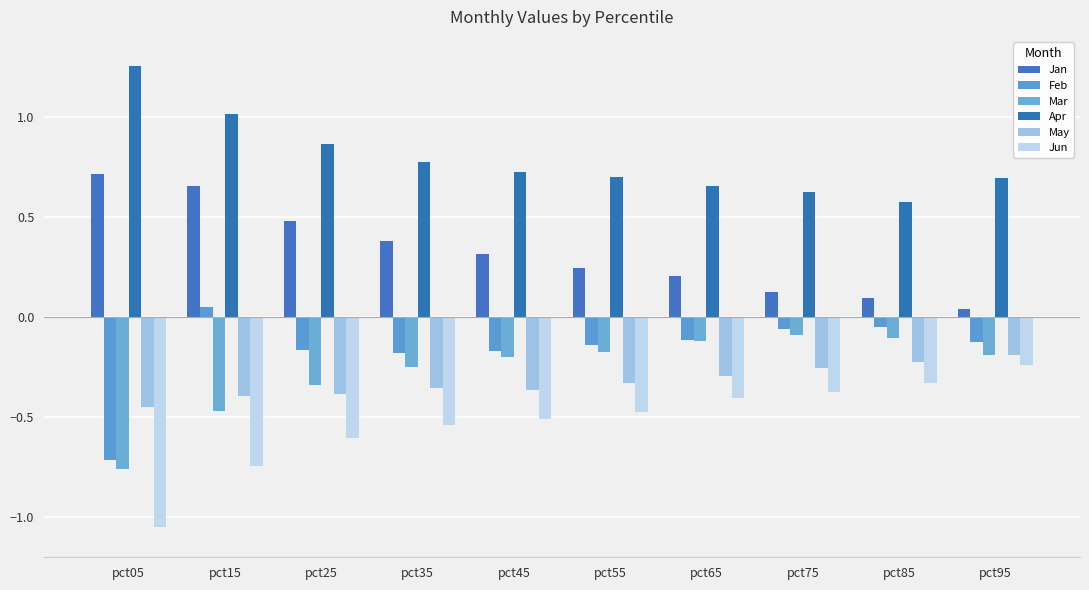

True or false: May has a value of -0.5 at pct45.

False